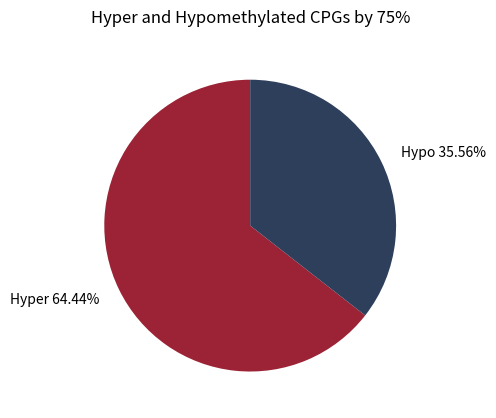

Which category has the biggest portion of the pie?

Hyper 64.44%